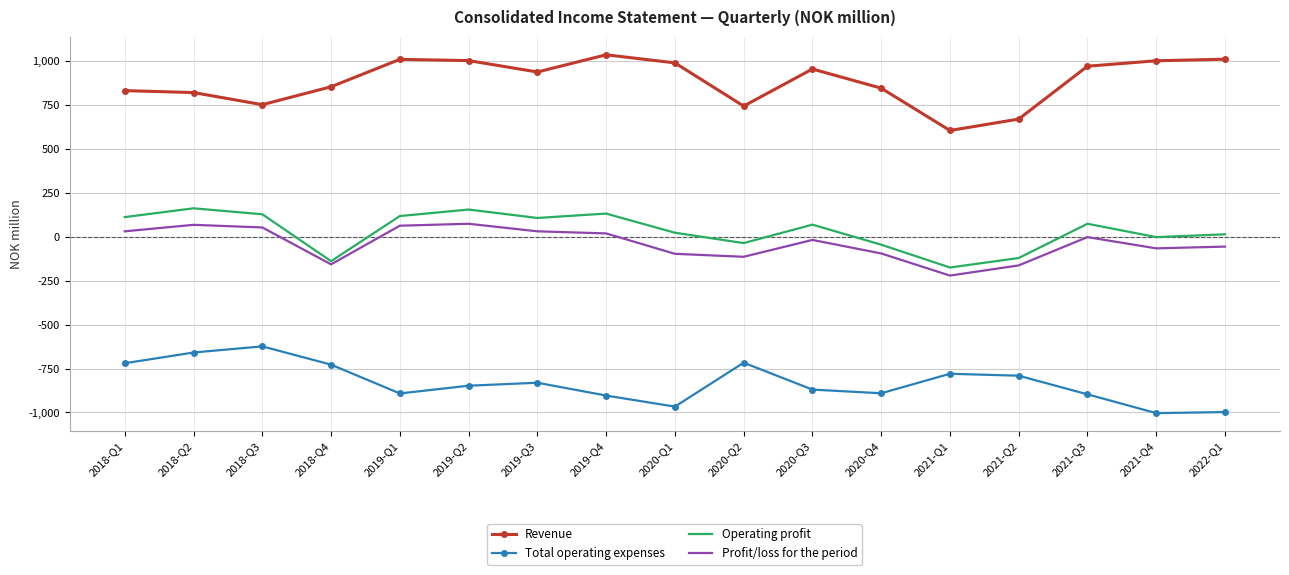

What is the sum of the Operating profit values at 2021-Q4 and 2018-Q4?

-141